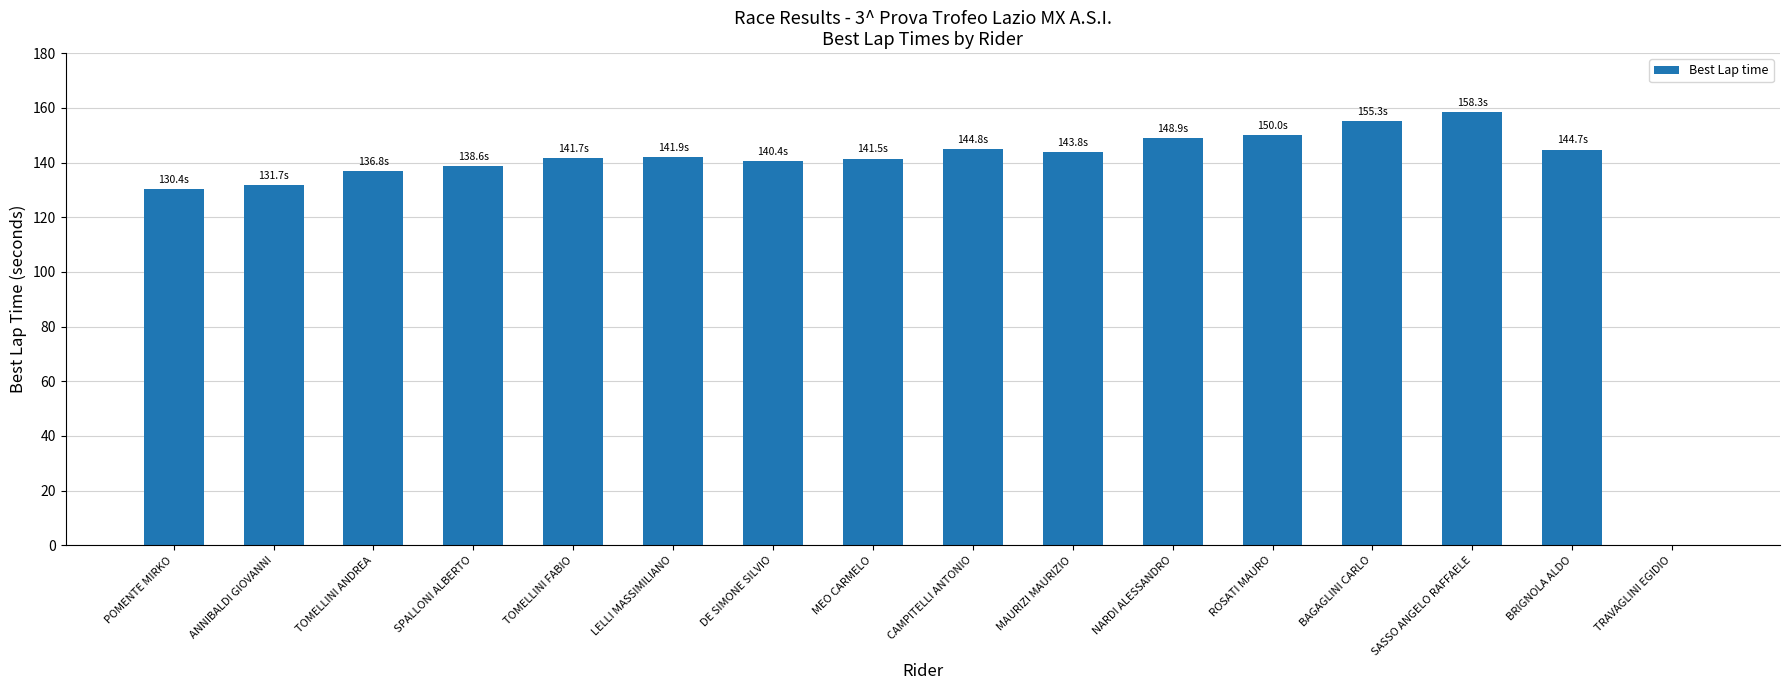

What is the sum of the values at TOMELLINI ANDREA and SPALLONI ALBERTO?

275.4